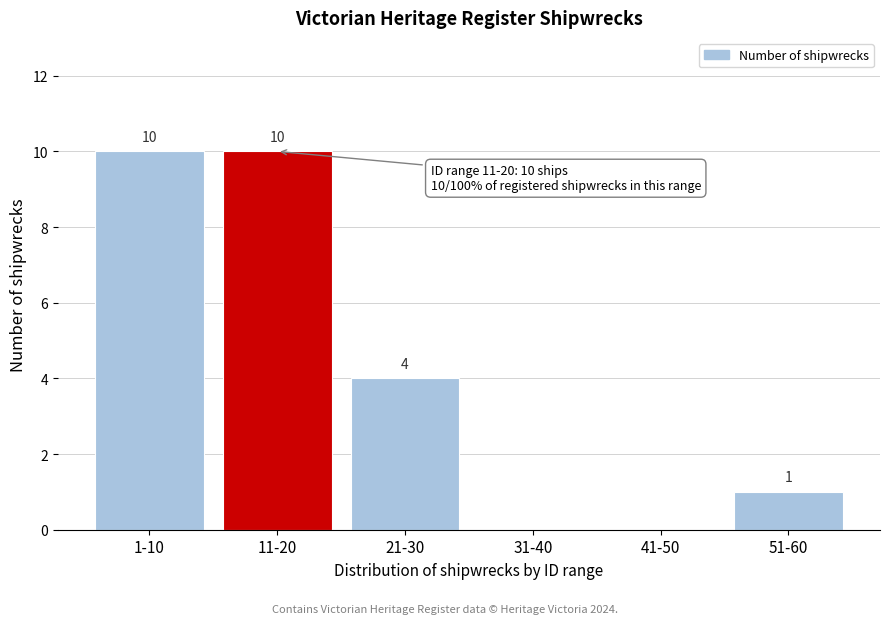

Reading right to left, what are all the values shown in this chart?

51-60=1	41-50=0	31-40=0	21-30=4	11-20=10	1-10=10